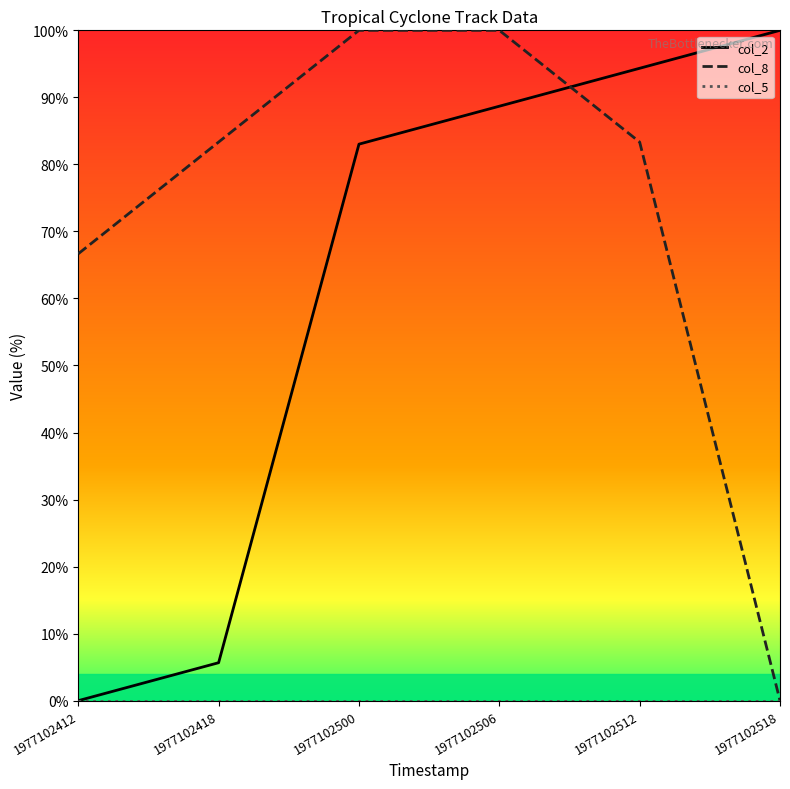

True or false: col_8 has a value of 100.0 at 1977102500.

True